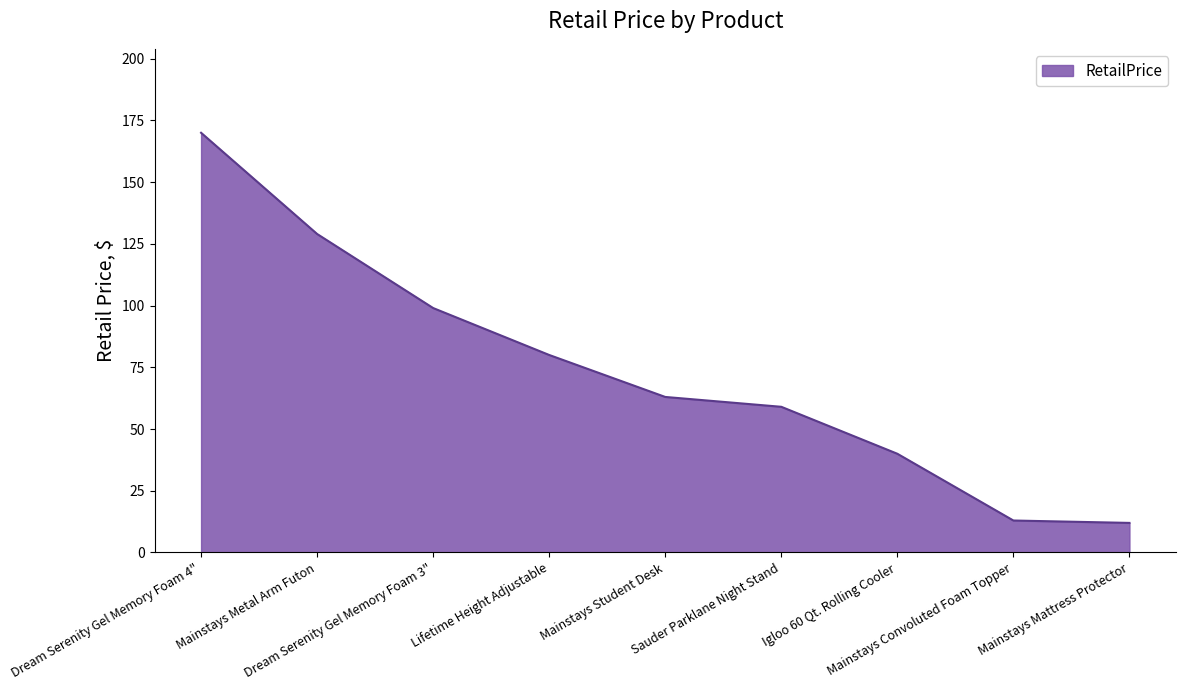

What is the maximum value shown in the chart?

170.0